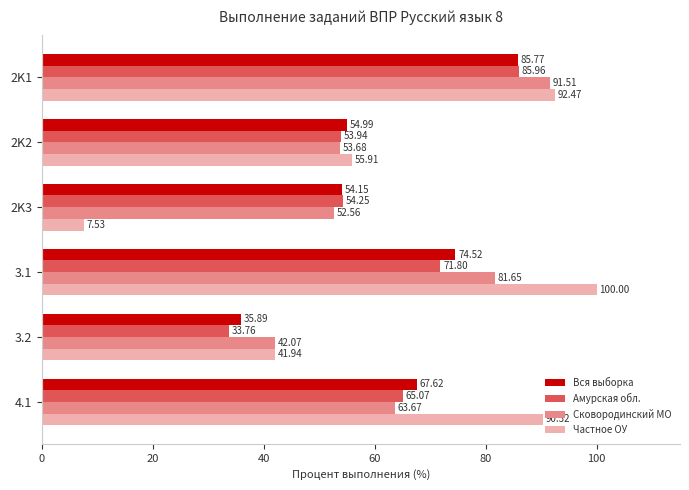

At which category does the chart reach its peak across all series?

3.1